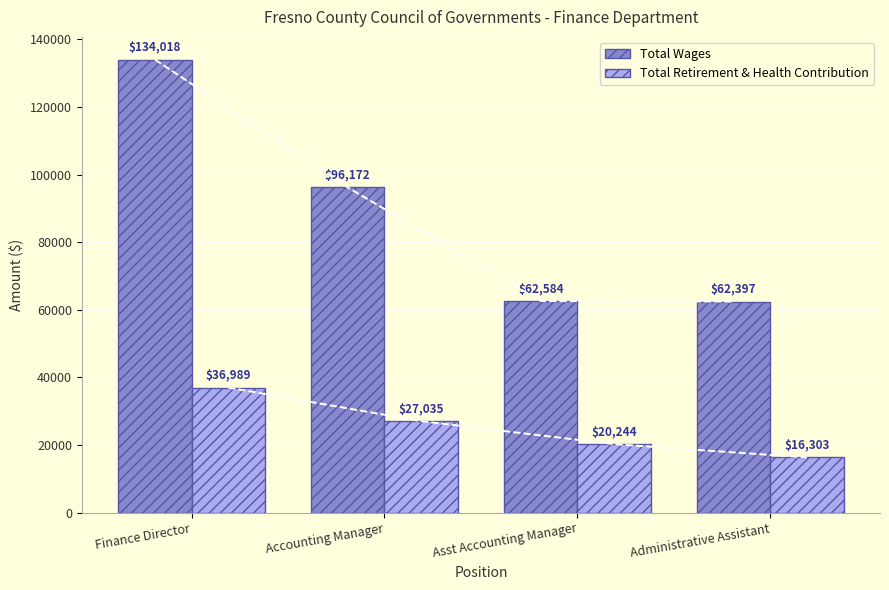

Reading right to left, what are all the values shown in this chart?

Total Wages: Administrative Assistant=62397	Asst Accounting Manager=62584	Accounting Manager=96172	Finance Director=134018
Total Retirement & Health Contribution: Administrative Assistant=16303	Asst Accounting Manager=20244	Accounting Manager=27035	Finance Director=36989